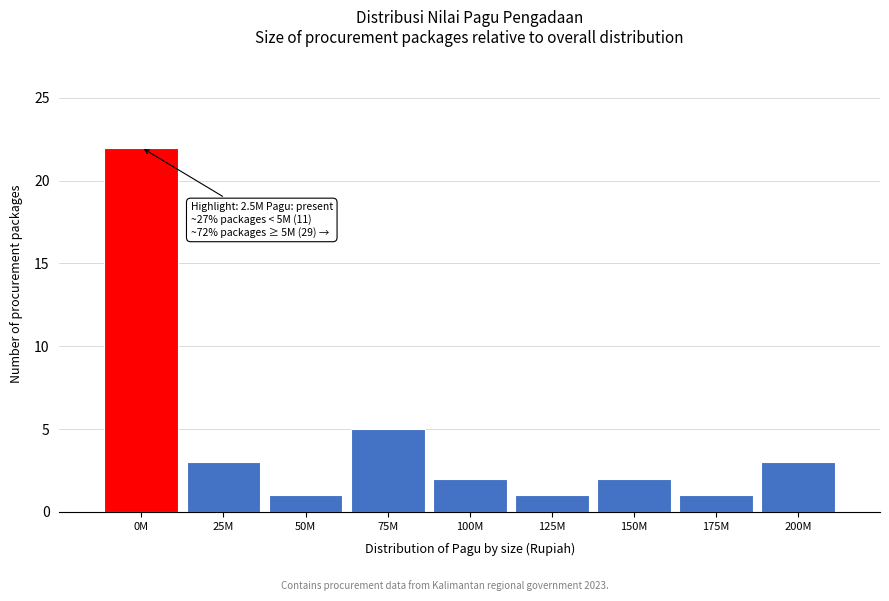

Reading left to right, list all the values displayed in this chart.

22	3	1	5	2	1	2	1	3